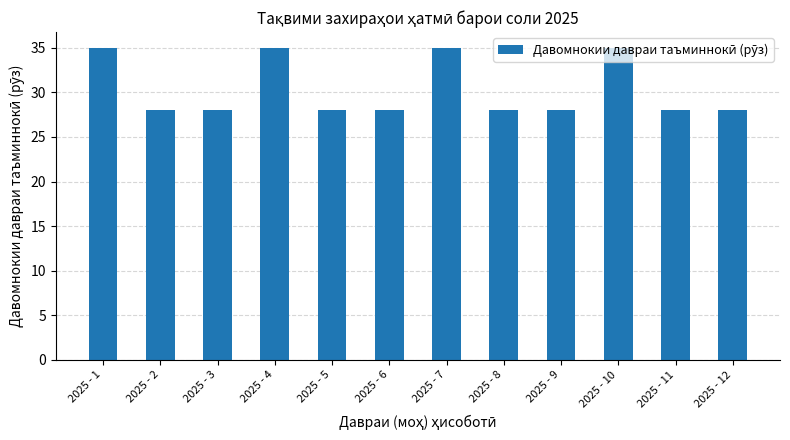

What is the value of the 8th bar from the left?

28